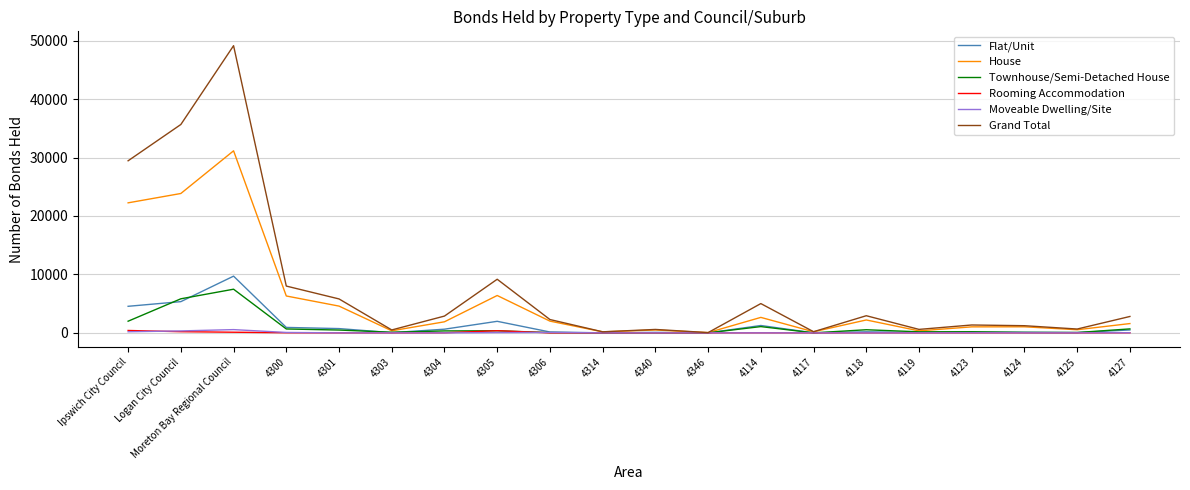

At which category does Flat/Unit reach its first local peak?

Moreton Bay Regional Council